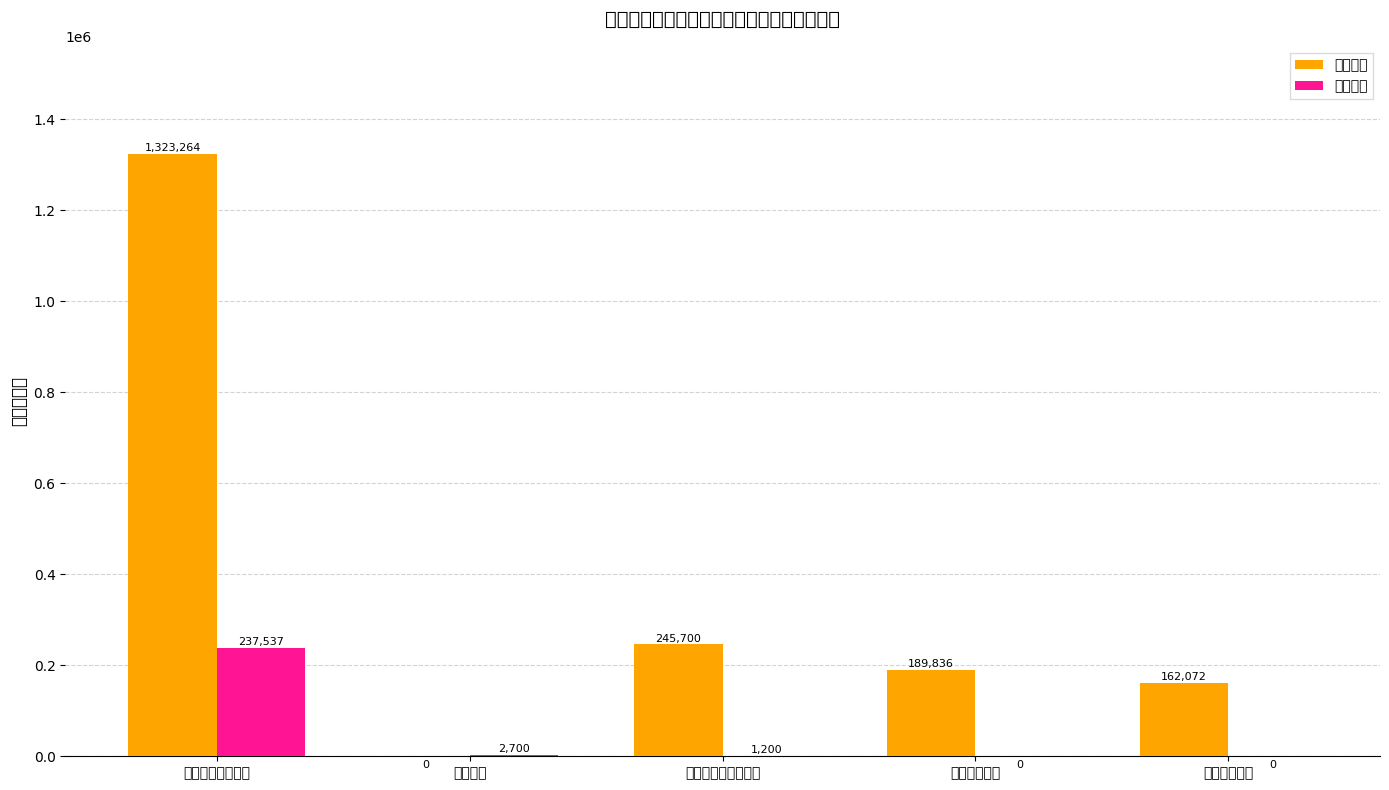

What is the sum of the 人员经费 values at 教育支出 and 住房保障支出?

162072.0